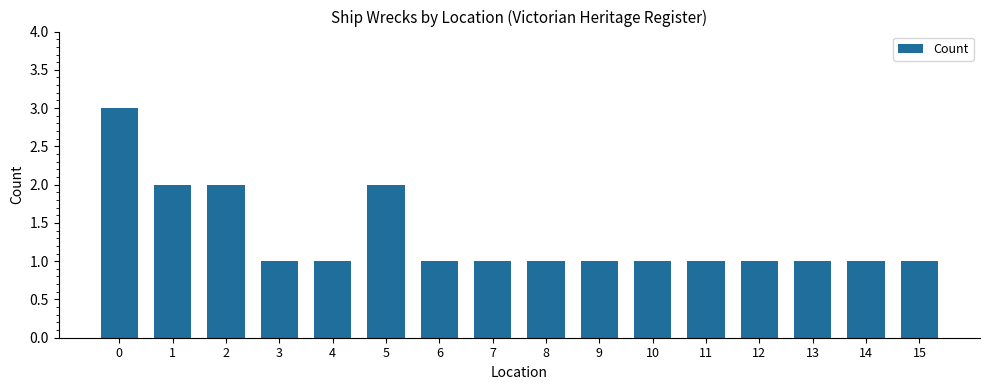

What is the difference between the second highest and second lowest values?

1